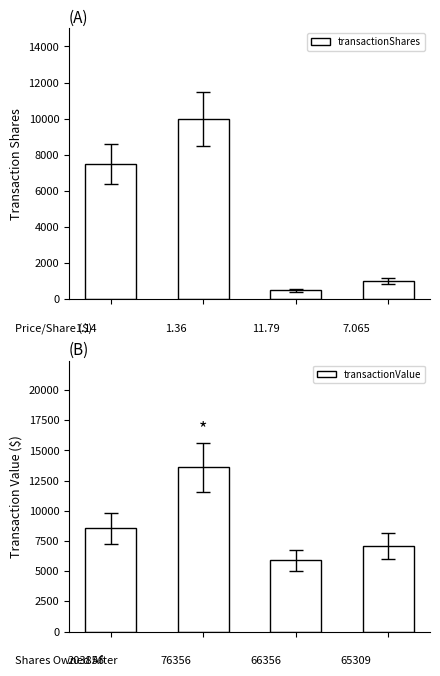

Is it true that transactionValue equals 5895 at 2?

True